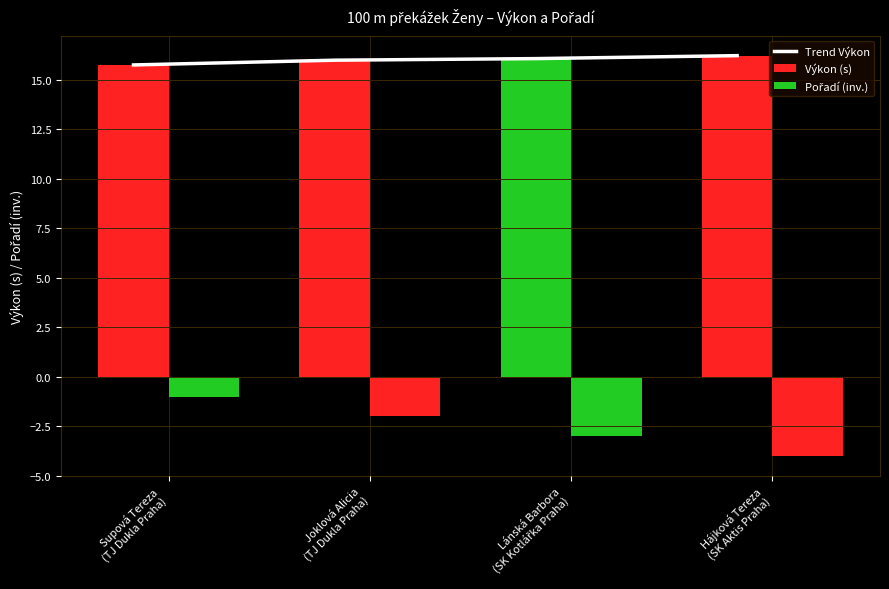

Between Hájková Tereza
(SK Aktis Praha) and Supová Tereza
(TJ Dukla Praha), which is larger?

Hájková Tereza
(SK Aktis Praha)